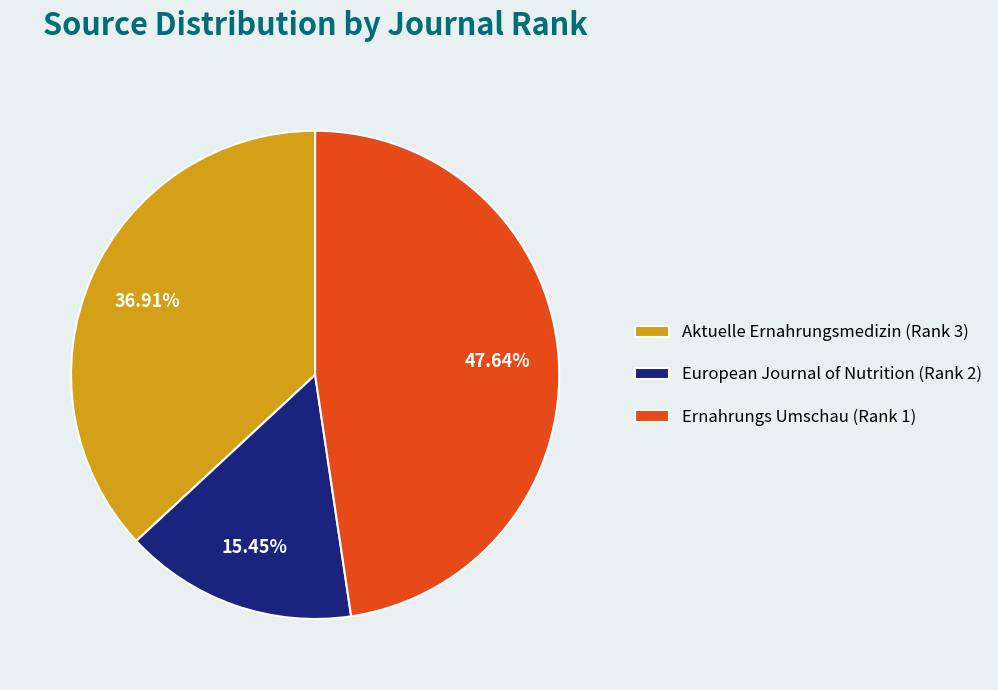

Rank the categories by value from lowest to highest.

European Journal of Nutrition (Rank 2), Aktuelle Ernahrungsmedizin (Rank 3), Ernahrungs Umschau (Rank 1)